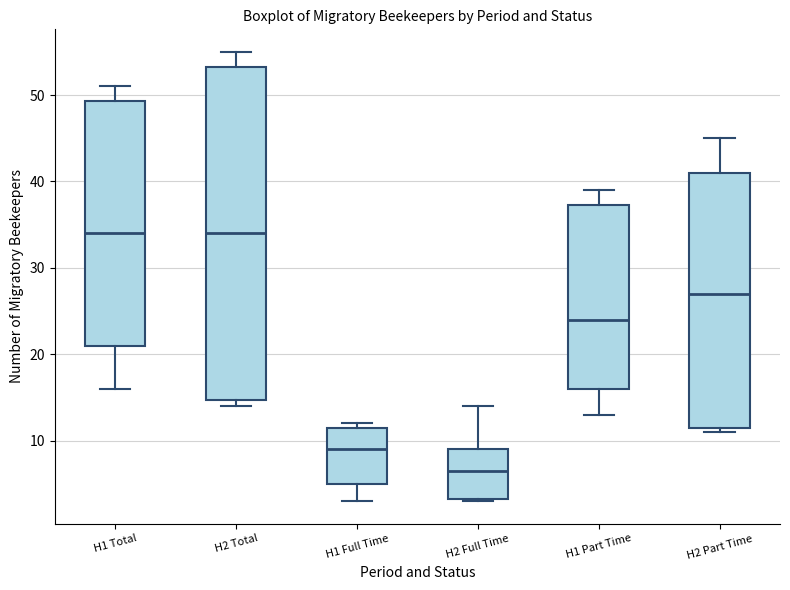

Reading left to right, read every box against the y-axis: the position of its median line, the range the box covers, and the ends of its whiskers. The values are not printed on the chart, so give them approximately, as read against the axis.

H1 Total: median 34, box 21 to 49, whiskers 16 to 51
H2 Total: median 34, box 15 to 53, whiskers 14 to 55
H1 Full Time: median 9, box 5 to 12, whiskers 3 to 12 (just above the box's upper edge)
H2 Full Time: median 7, box 3 to 9, whiskers 3 to 14
H1 Part Time: median 24, box 16 to 37, whiskers 13 to 39
H2 Part Time: median 27, box 12 to 41, whiskers 11 to 45